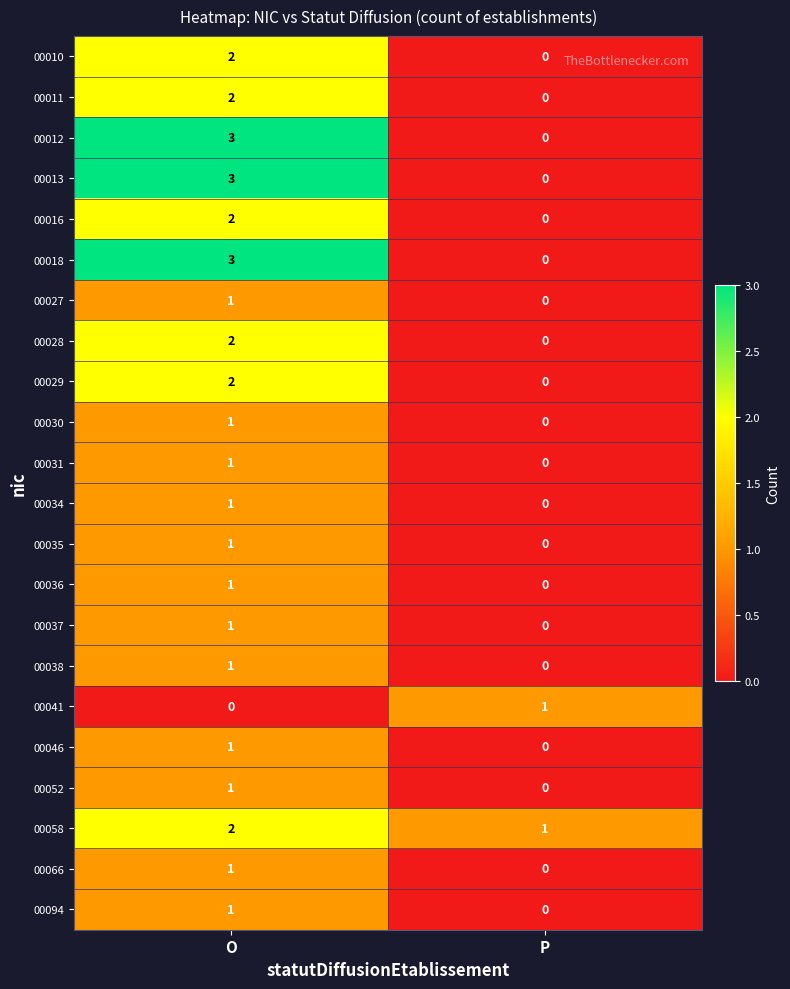

What is the sum of the 00018 values at O and P?

3